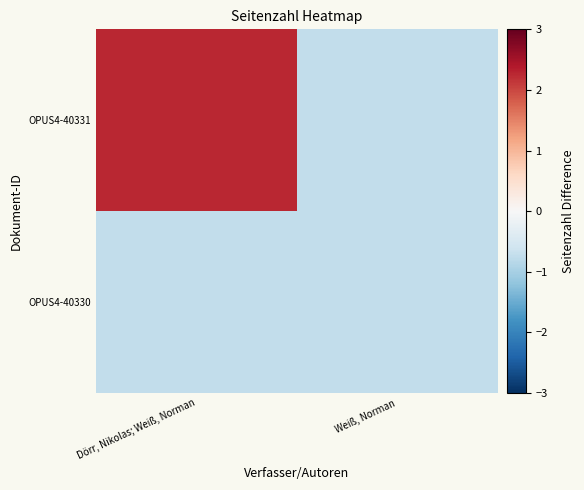

Which series has the widest spread of values?

OPUS4-40331